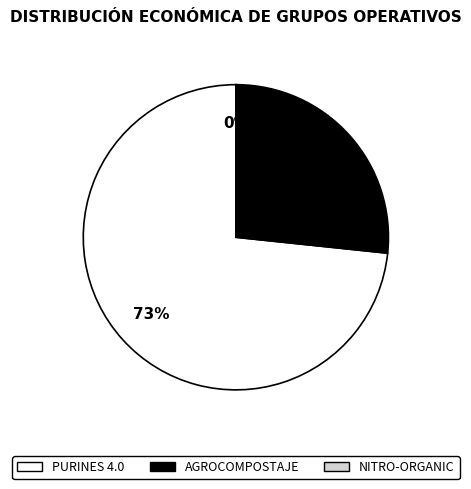

Is it true that PURINES 4.0 is 79% of the pie?

False